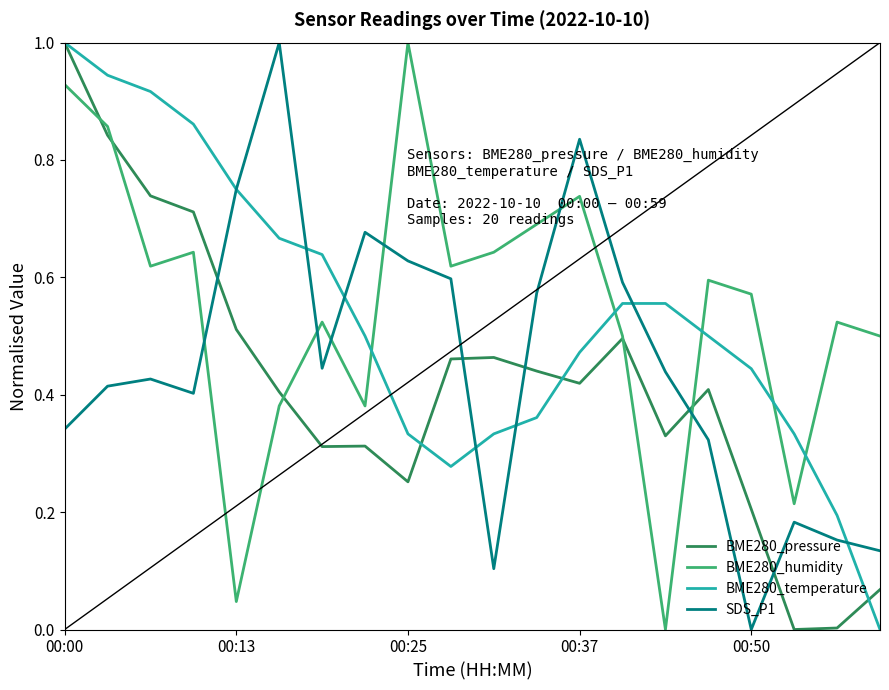

What is the highest value of the SDS_P1 series?

1.0